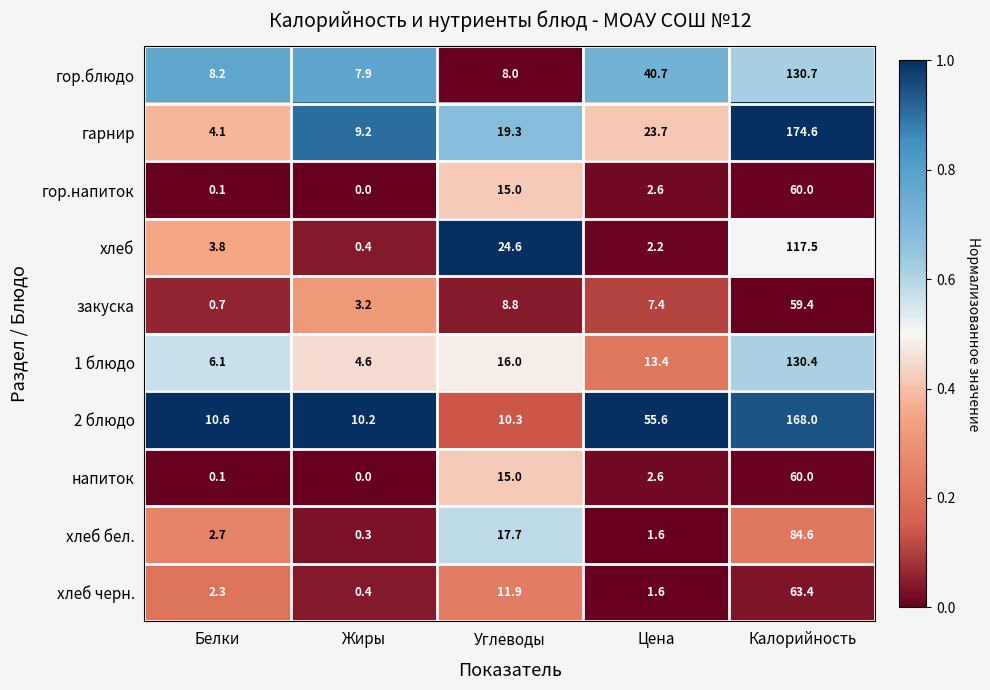

What is the sum of all закуска values?

79.5